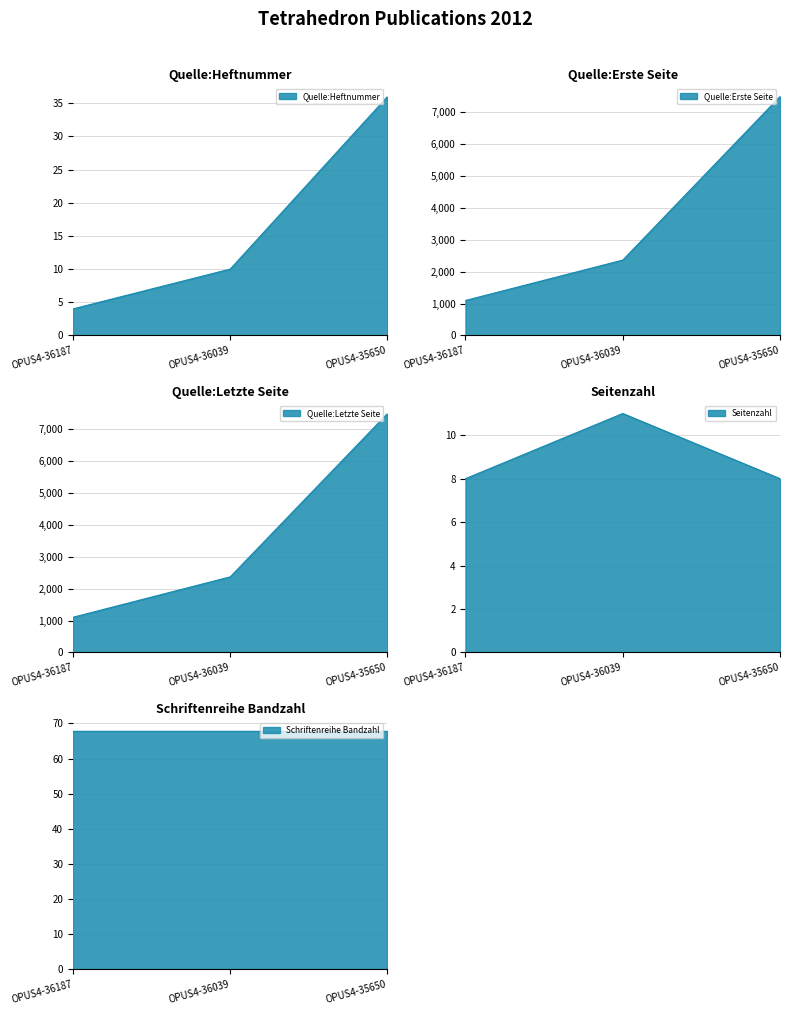

Which category has the lowest value in the Quelle:Heftnummer series?

OPUS4-36187